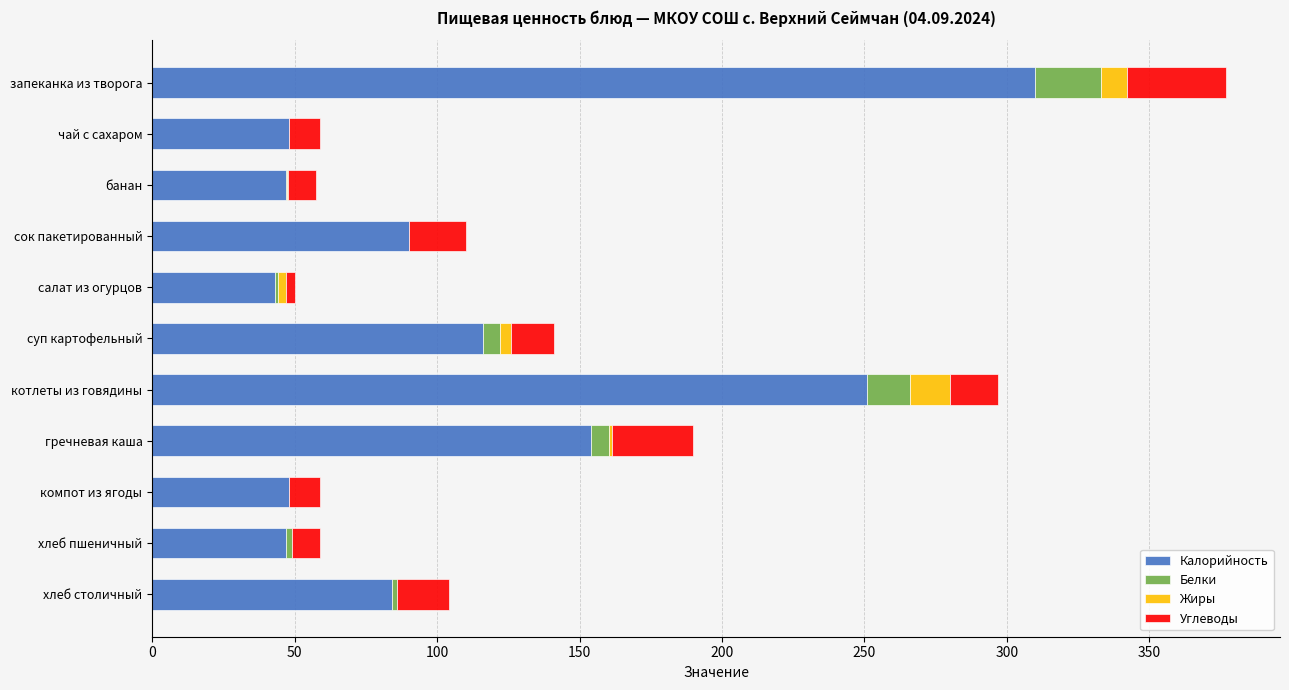

At which category is the sum across all series the highest?

запеканка из творога